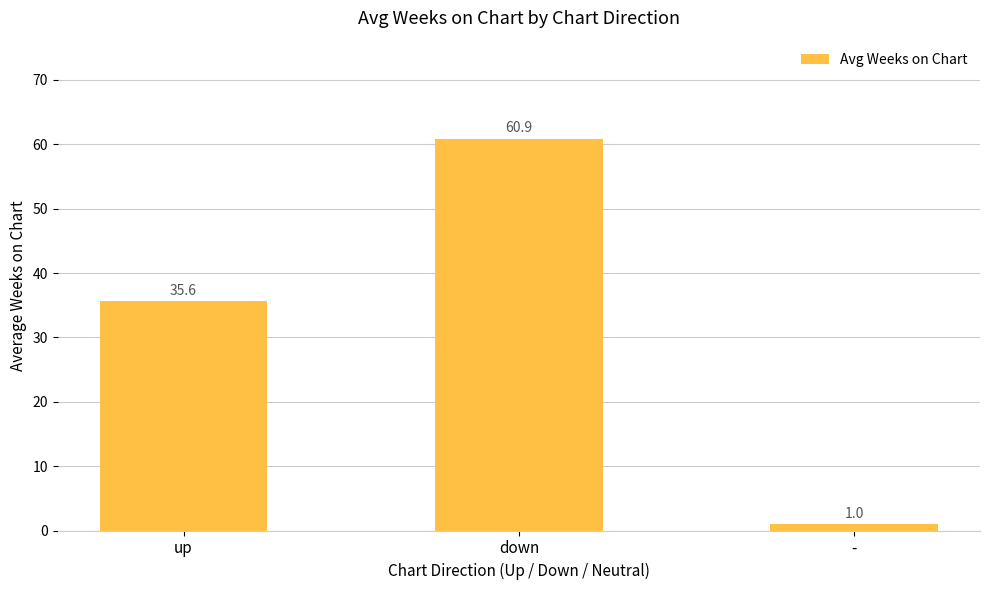

What is the change in value from down to -?

-59.9